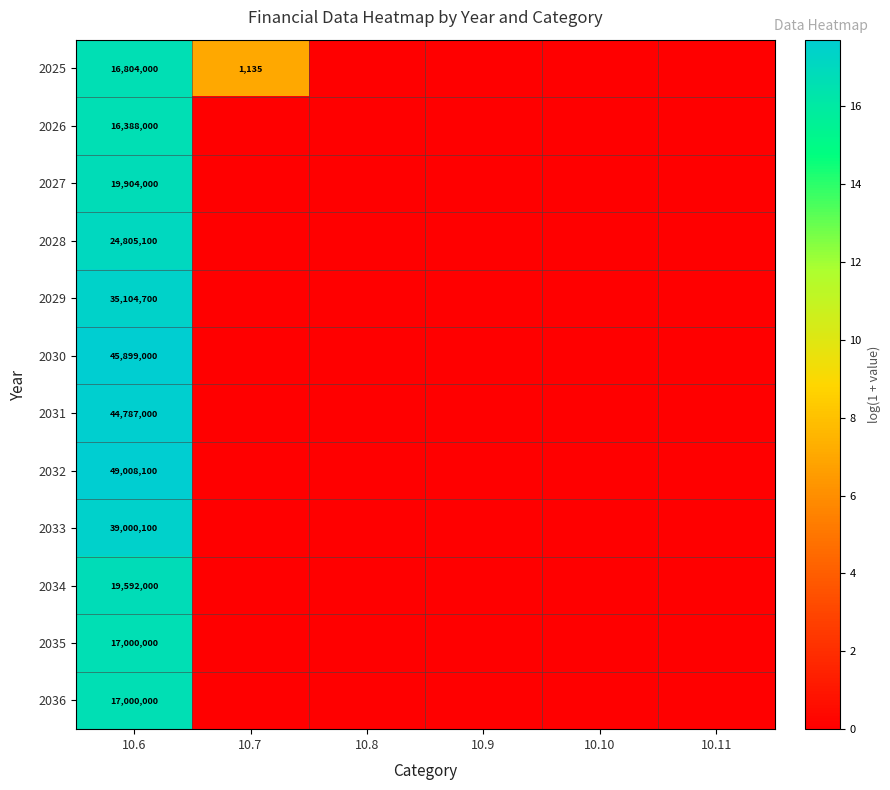

What is the highest value of the 2029 series?

17.4